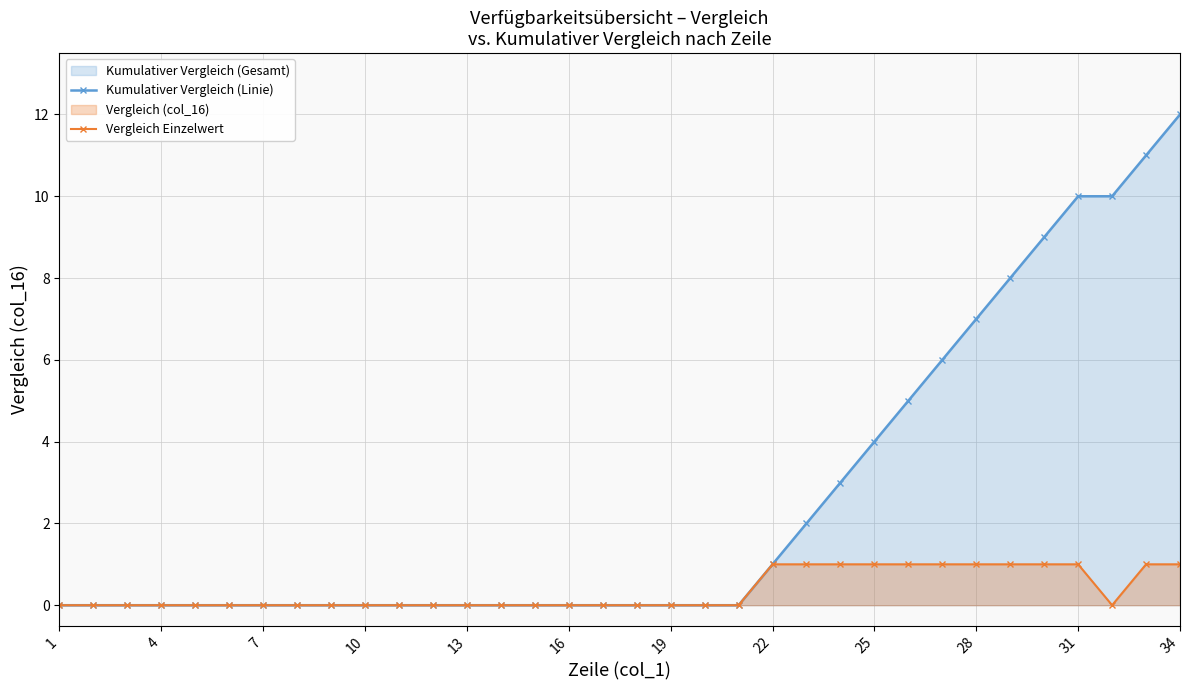

Rank the series by their average value, from highest to lowest.

Kumulativer Vergleich (Linie), Vergleich Einzelwert